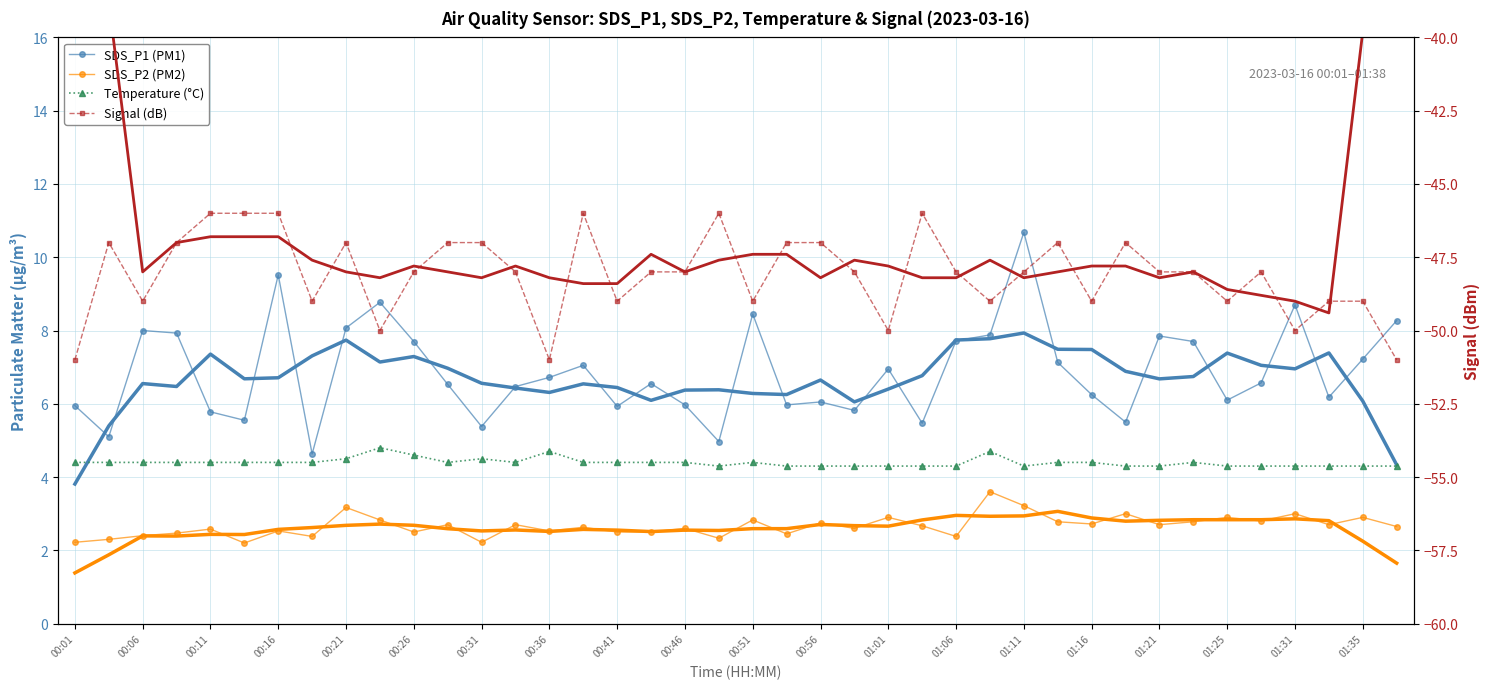

Between 00:31 and 39, which series saw the biggest shift?

Signal (dB)